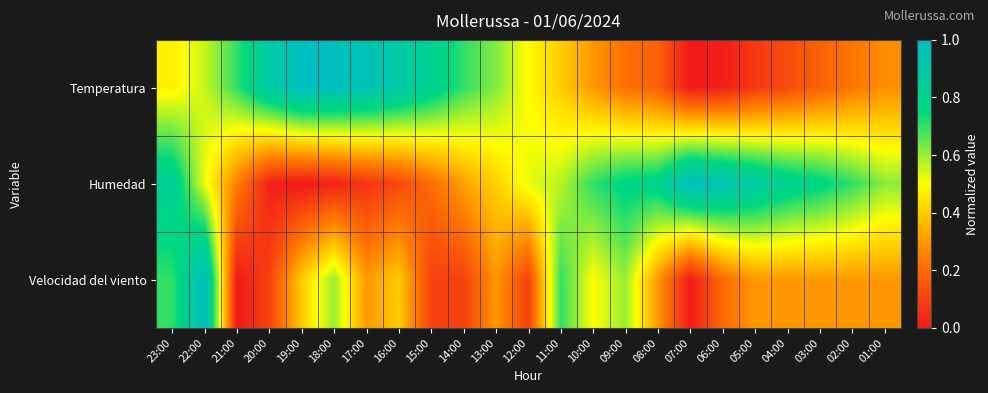

Reading left to right, transcribe all the data shown in this chart.

Temperatura: 23:00=0.5	22:00=0.6	21:00=0.7	20:00=0.9	19:00=1.0	18:00=1.0	17:00=1.0	16:00=0.9	15:00=0.8	14:00=0.7	13:00=0.6	12:00=0.5	11:00=0.4	10:00=0.3	09:00=0.2	08:00=0.2	07:00=0.0	06:00=0.0	05:00=0.1	04:00=0.1	03:00=0.2	02:00=0.2	01:00=0.3
Humedad: 23:00=0.8	22:00=0.5	21:00=0.2	20:00=0.0	19:00=0.0	18:00=0.0	17:00=0.1	16:00=0.1	15:00=0.2	14:00=0.3	13:00=0.4	12:00=0.5	11:00=0.6	10:00=0.7	09:00=0.8	08:00=0.8	07:00=1.0	06:00=1.0	05:00=0.9	04:00=0.8	03:00=0.8	02:00=0.7	01:00=0.6
Velocidad del viento: 23:00=0.7	22:00=1.0	21:00=0.0	20:00=0.1	19:00=0.4	18:00=0.6	17:00=0.3	16:00=0.4	15:00=0.1	14:00=0.1	13:00=0.3	12:00=0.1	11:00=0.7	10:00=0.5	09:00=0.6	08:00=0.3	07:00=0.0	06:00=0.2	05:00=0.3	04:00=0.3	03:00=0.3	02:00=0.3	01:00=0.3